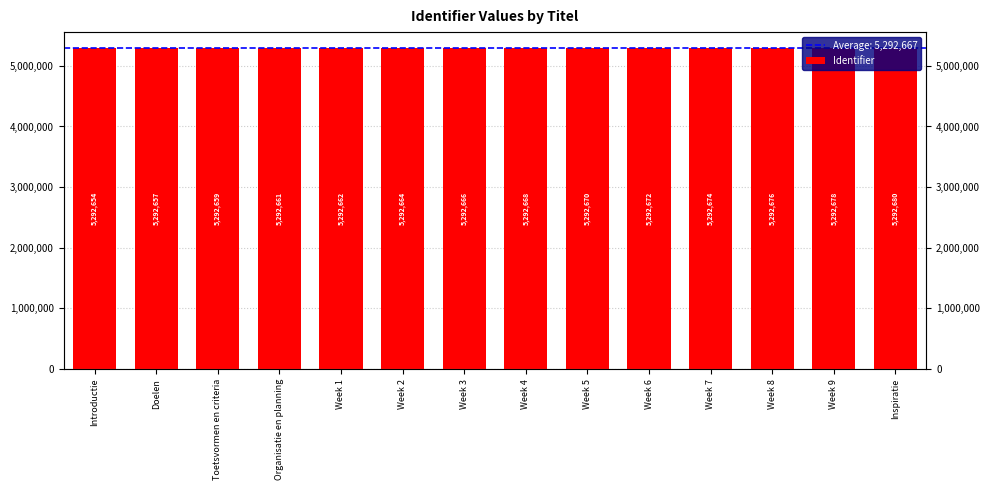

How many values are below 5292668?

7